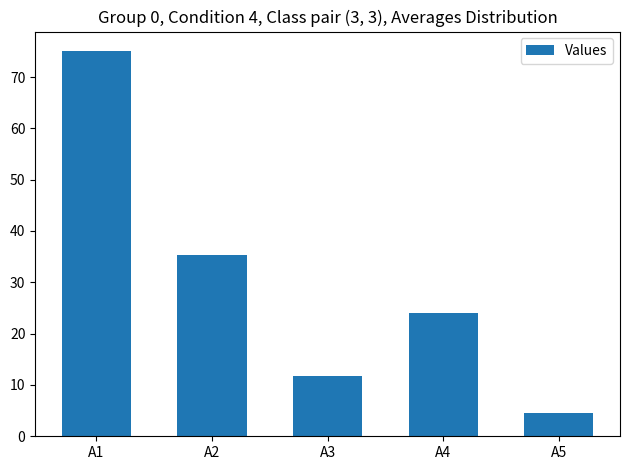

The value at A4 is 24.0. True or false?

True